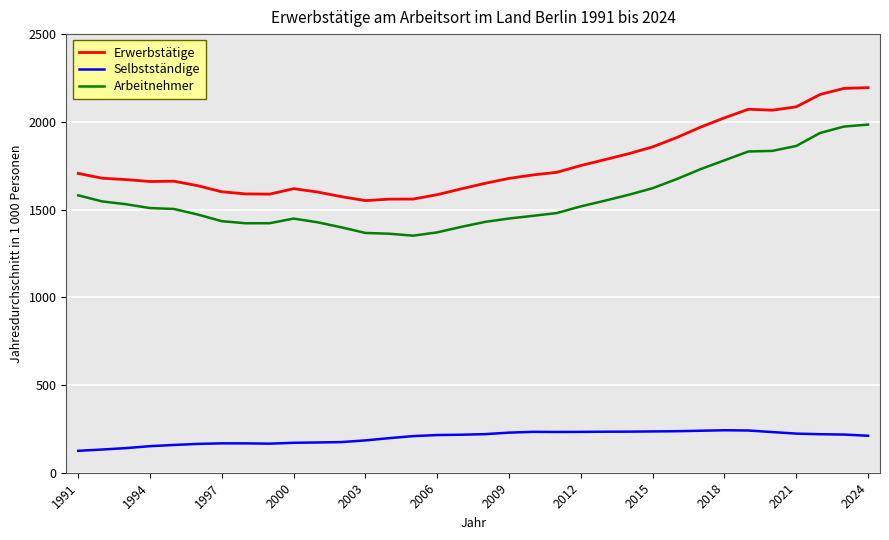

What is the greatest value displayed?

2194.8